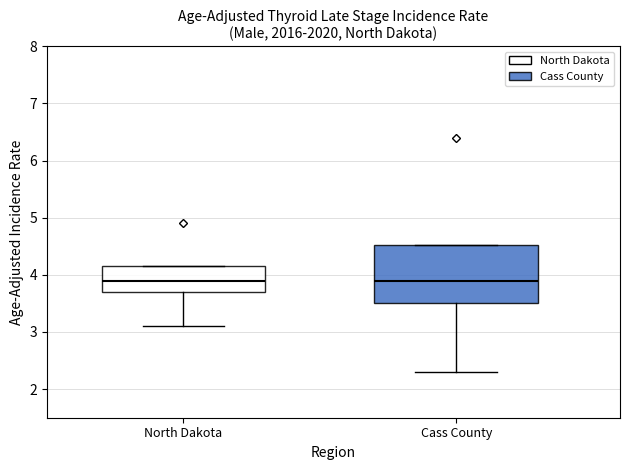

Which box is the tallest, from its lower edge to its upper edge?

Cass County